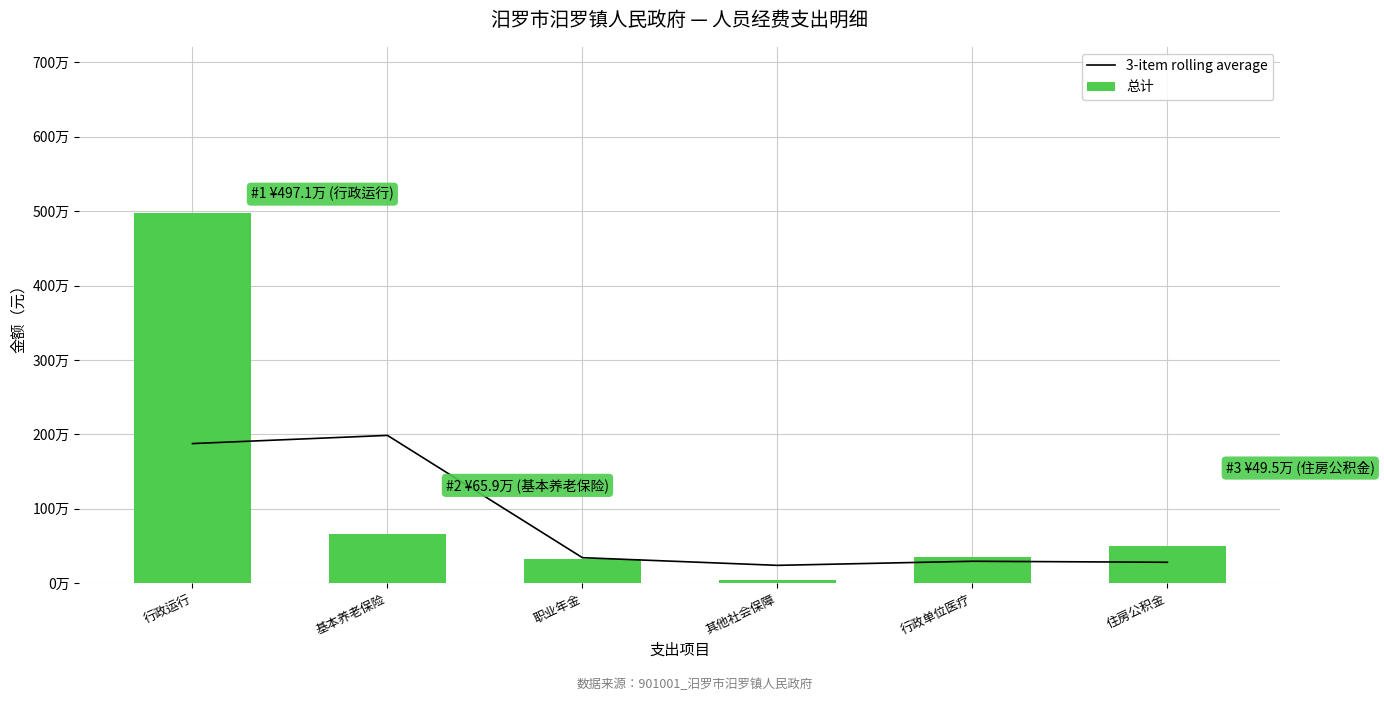

How many values in the 3-item rolling average series exceed 343489?

2